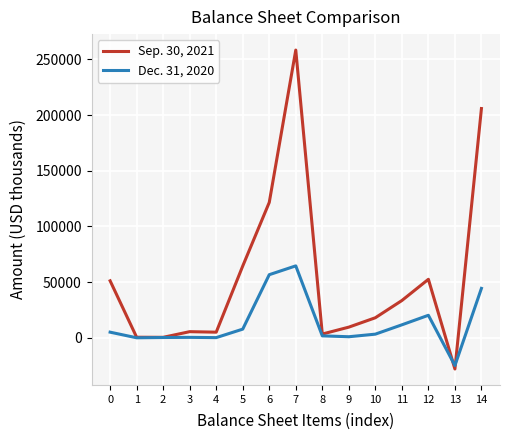

What is the smallest value displayed?

-28015